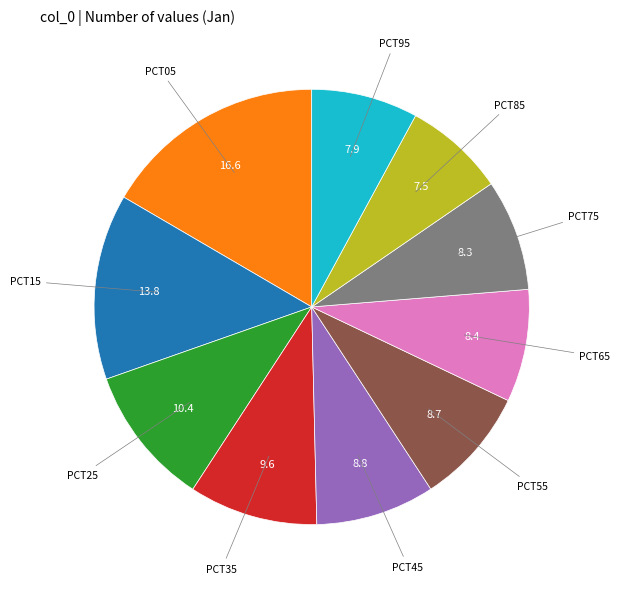

Is there any slice that represents more than half of the pie?

No